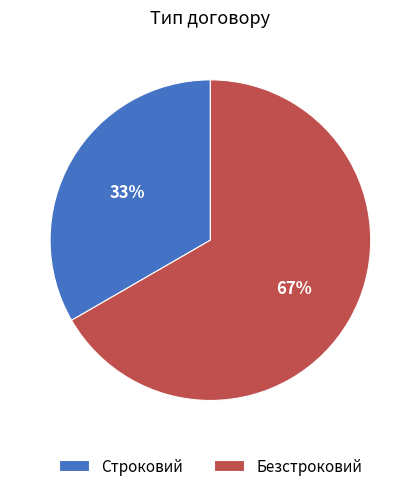

The Безстроковий slice represents 75% of the pie. True or false?

False